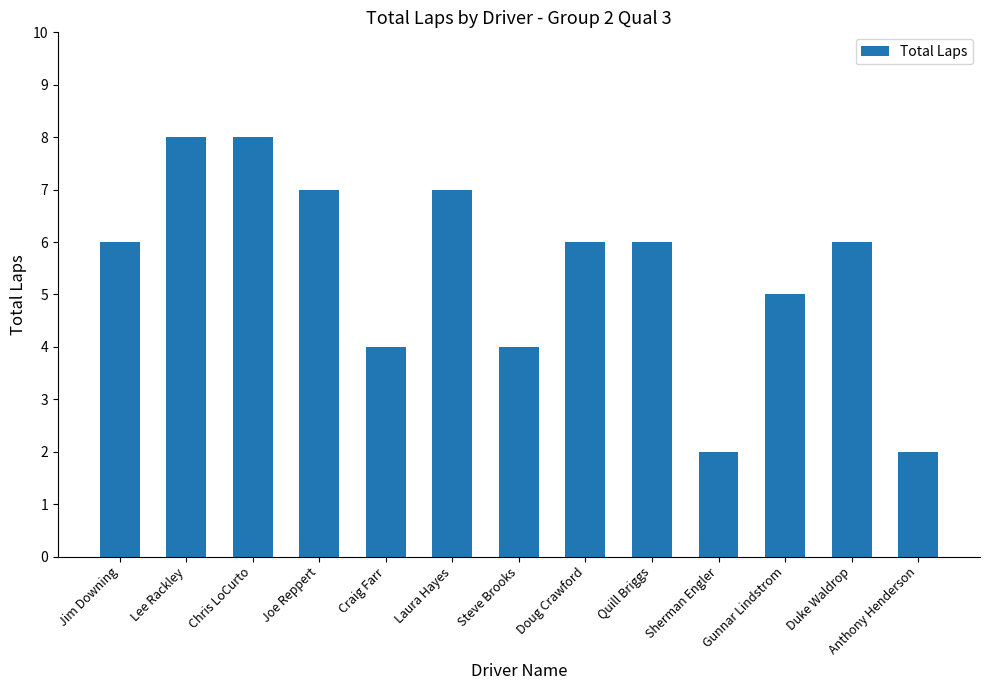

Count the number of categories in the chart.

13